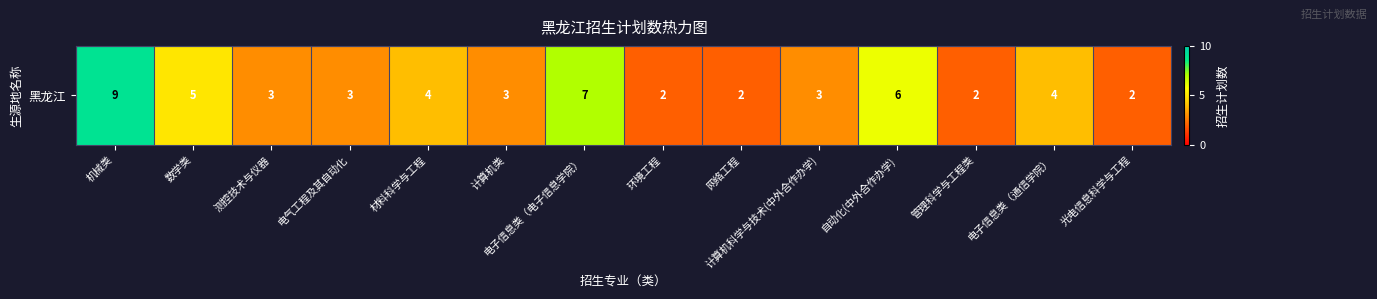

How many values are between 2 and 5?

11